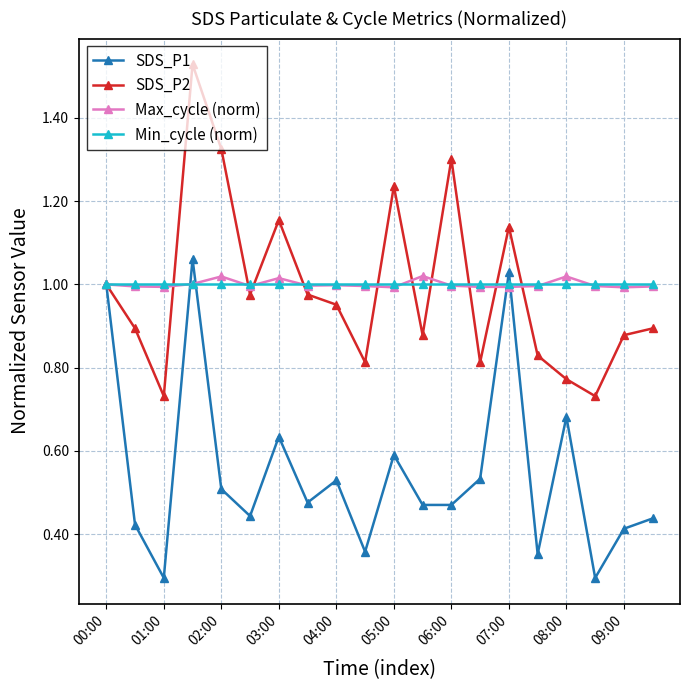

What is the lowest value of the SDS_P1 series?

0.3